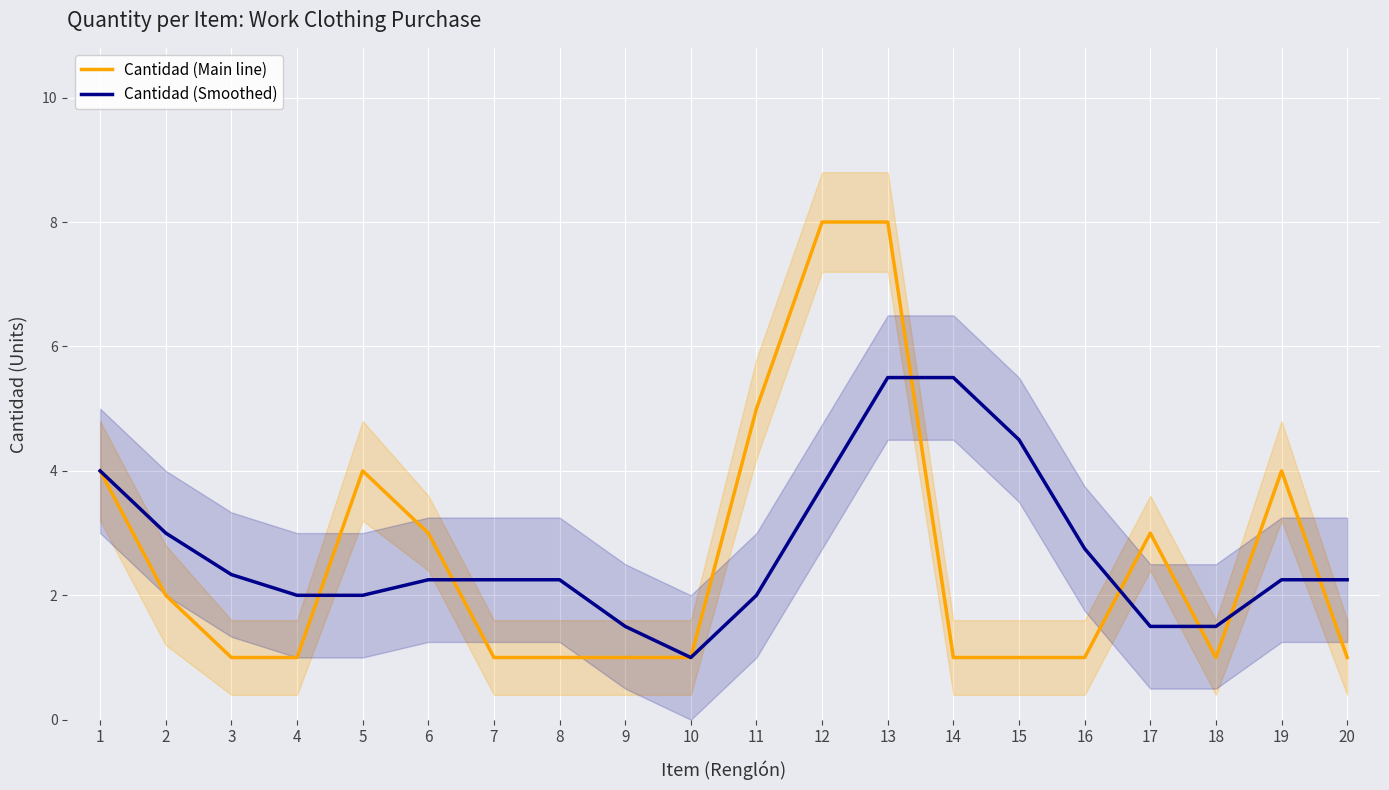

Reading left to right, transcribe all the data shown in this chart.

Cantidad (Main line): 1=4.0	2=2.0	3=1.0	4=1.0	5=4.0	6=3.0	7=1.0	8=1.0	9=1.0	10=1.0	11=5.0	12=8.0	13=8.0	14=1.0	15=1.0	16=1.0	17=3.0	18=1.0	19=4.0	20=1.0
Cantidad (Smoothed): 1=4.0	2=3.0	3=2.3	4=2.0	5=2.0	6=2.2	7=2.2	8=2.2	9=1.5	10=1.0	11=2.0	12=3.8	13=5.5	14=5.5	15=4.5	16=2.8	17=1.5	18=1.5	19=2.2	20=2.2